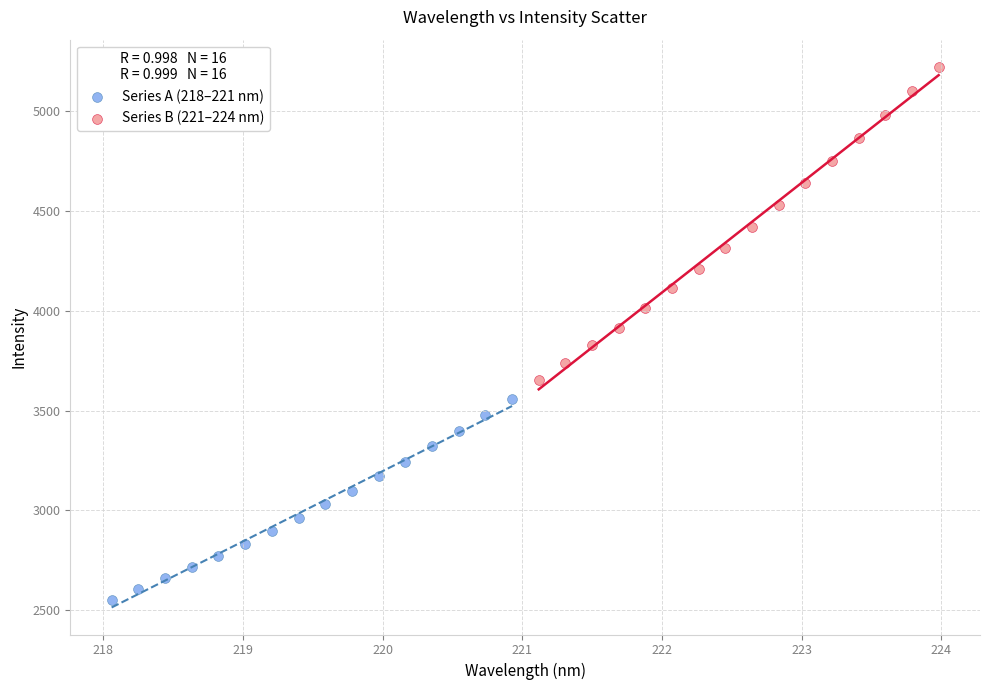

Which series contains the lowest Y value?

Series A (218–221 nm)